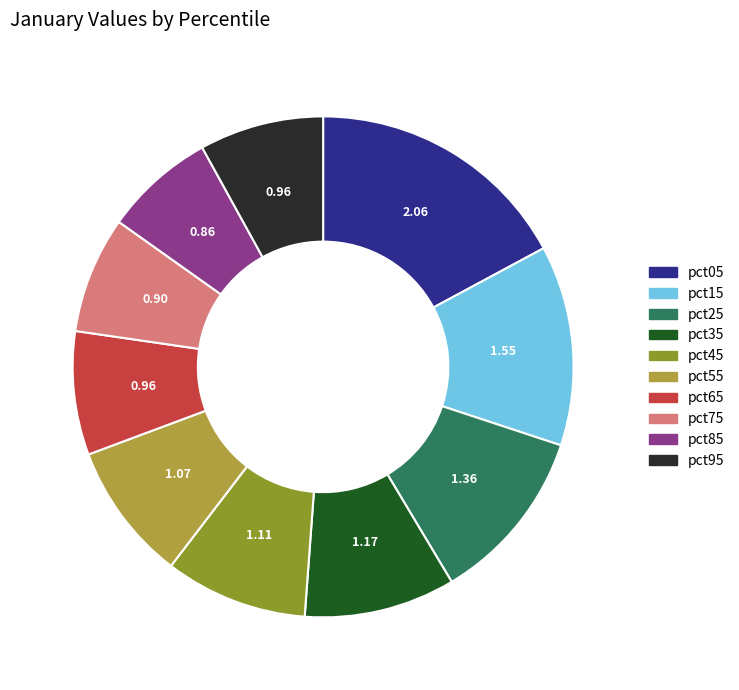

Which has a higher value, pct35 or pct55?

pct35